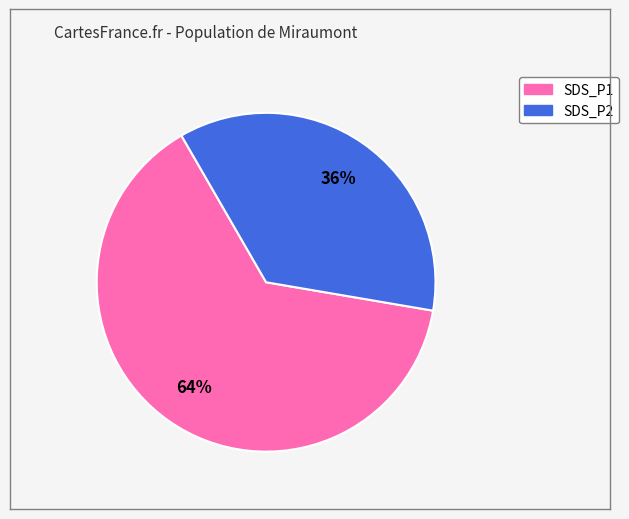

Combined, do SDS_P2 and SDS_P1 account for over 50%?

Yes